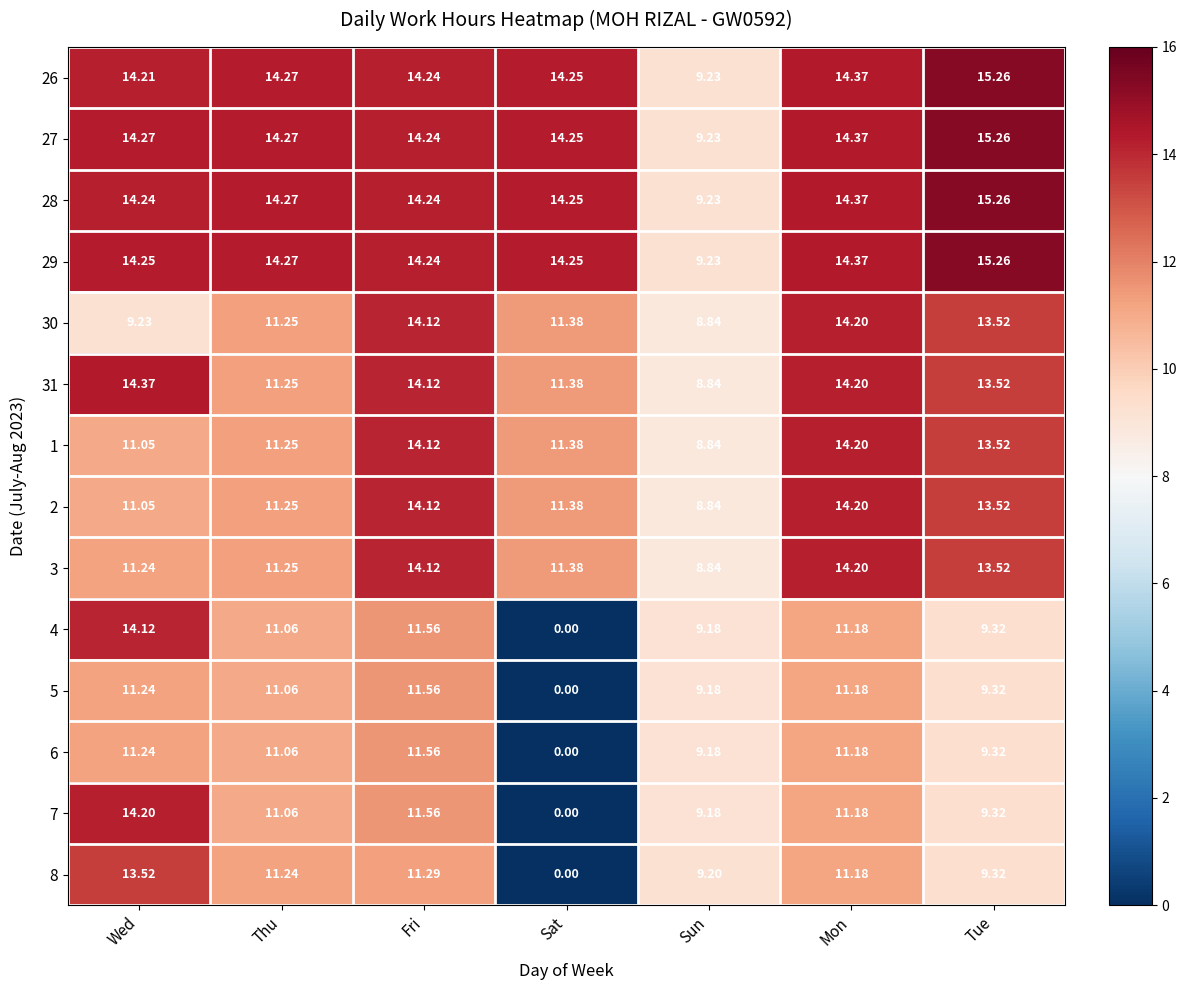

Rank the categories by 7 value from highest to lowest.

Wed, Fri, Mon, Thu, Tue, Sun, Sat